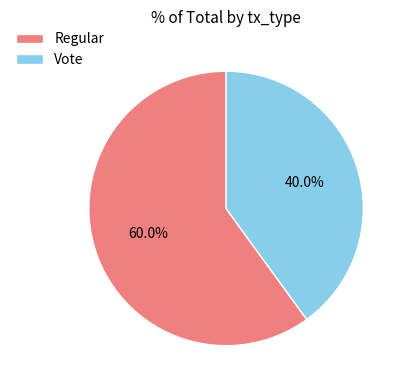

Which slice is the largest?

Regular